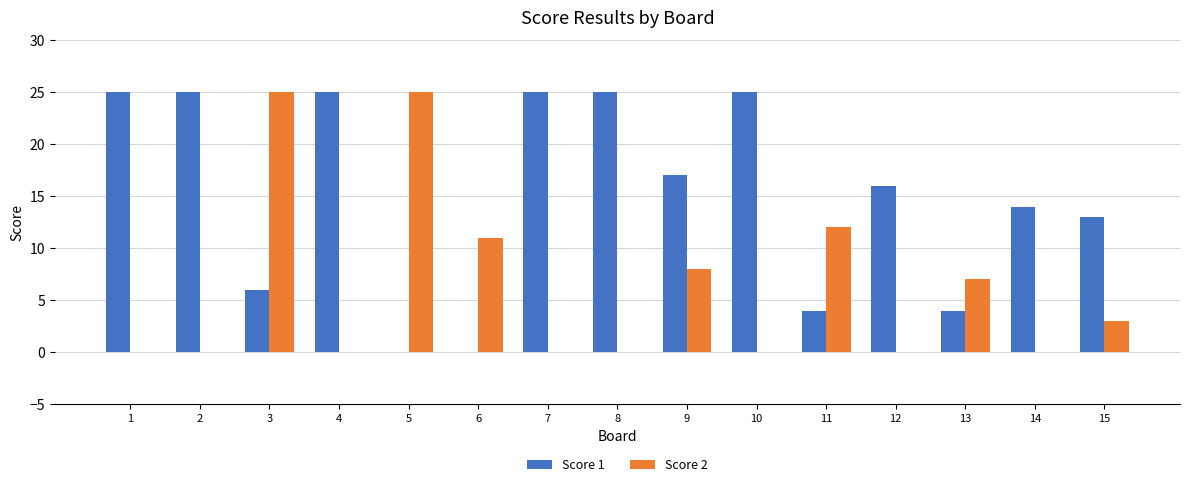

Is the value of Score 2 at 11 greater than the value of Score 1 at 1?

No